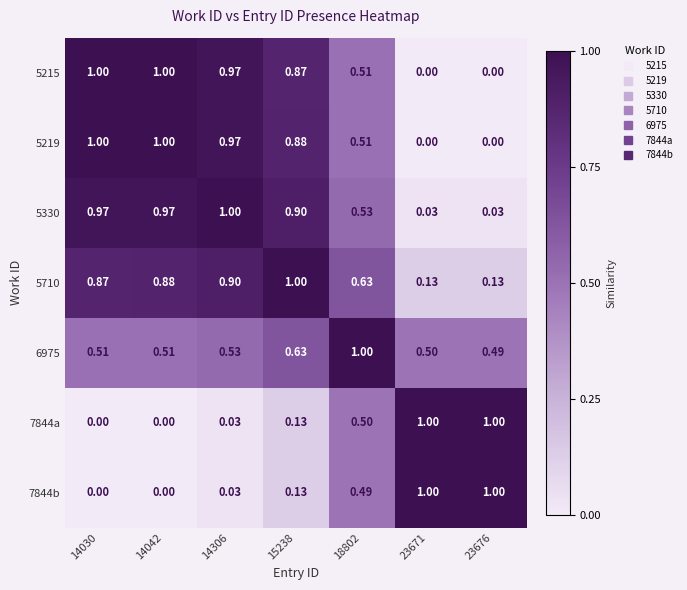

Is the value of 6975 at 23671 greater than the value of 5710 at 14042?

No